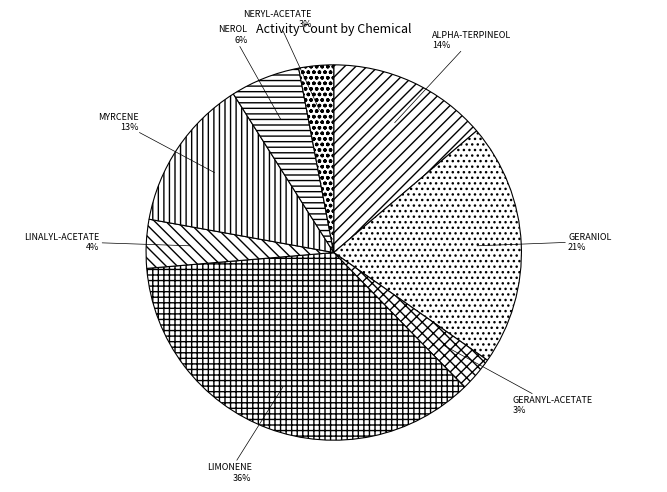

Approximately how many times larger is the value at GERANIOL compared to NERYL-ACETATE?

7.0